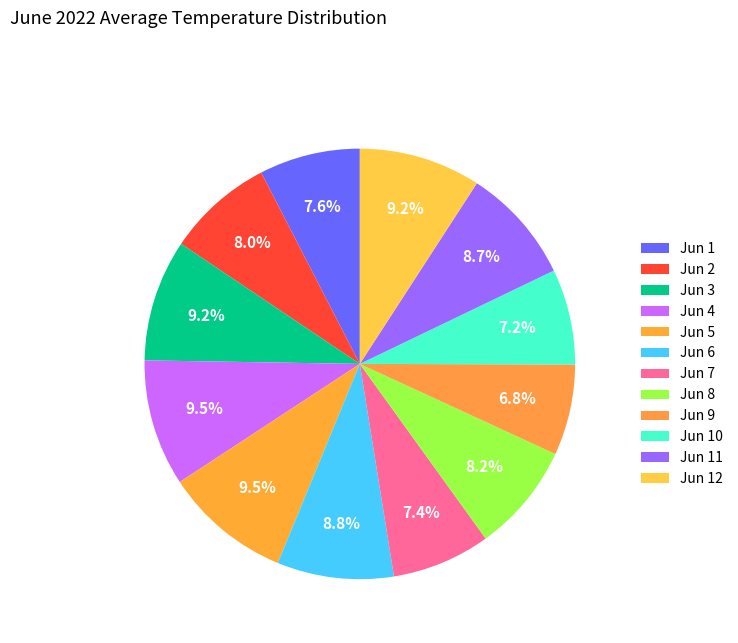

Rank the categories by value from highest to lowest.

Jun 5, Jun 4, Jun 3, Jun 12, Jun 6, Jun 11, Jun 8, Jun 2, Jun 1, Jun 7, Jun 10, Jun 9